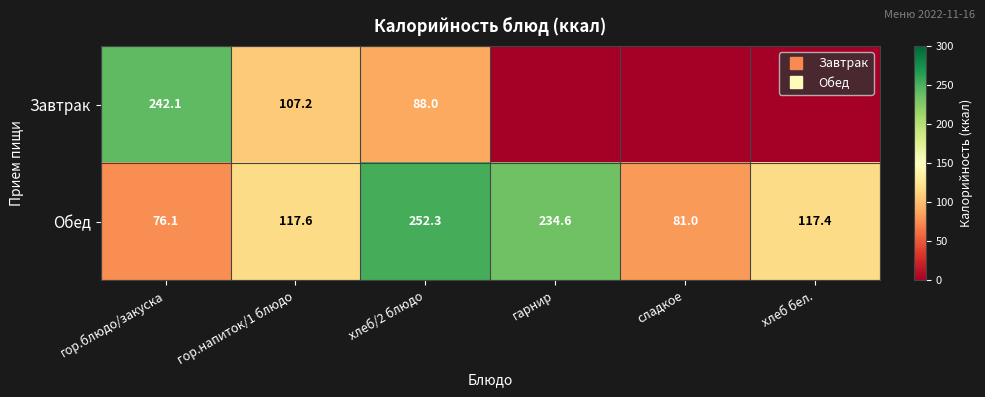

Rank the series by their average value, from highest to lowest.

Обед, Завтрак